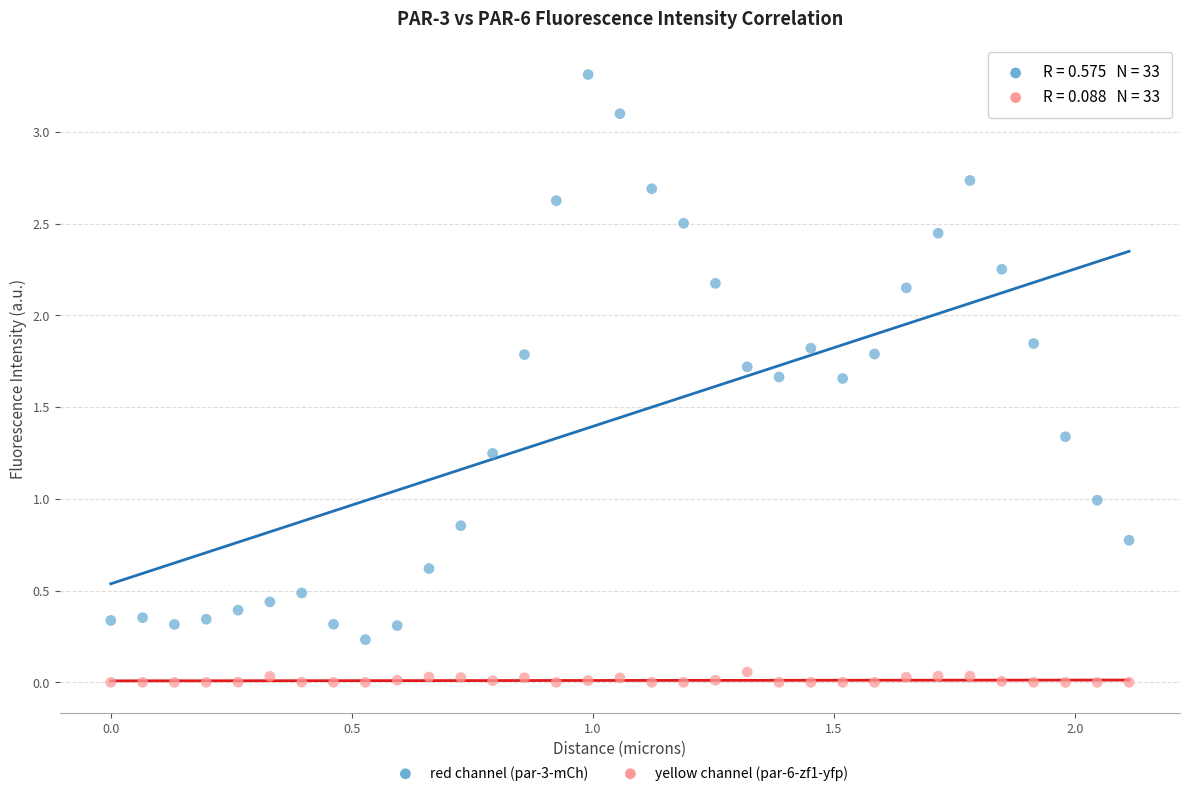

Which series has the widest spread of Y values?

red channel (par-3-mCh)